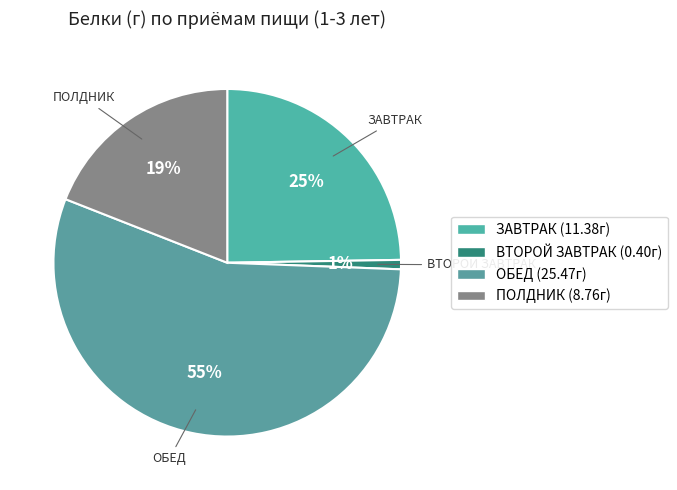

Is it true that ВТОРОЙ ЗАВТРАК is 1% of the pie?

True